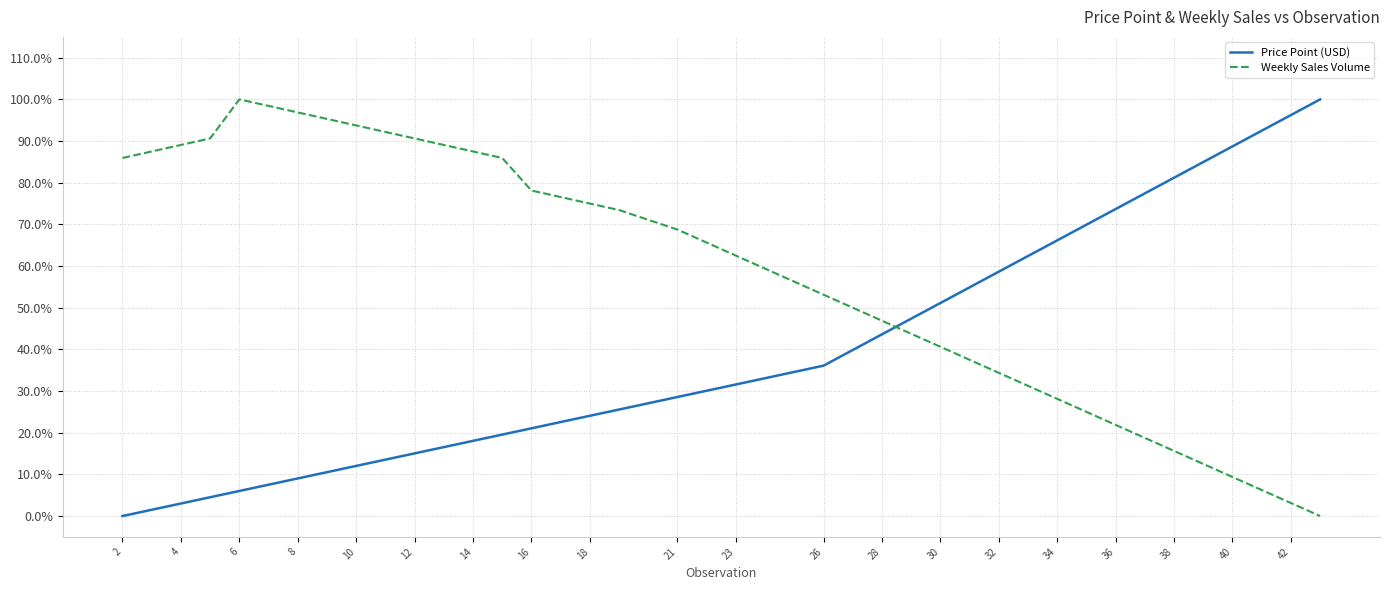

Is this an area chart (filled region under the line)?

No